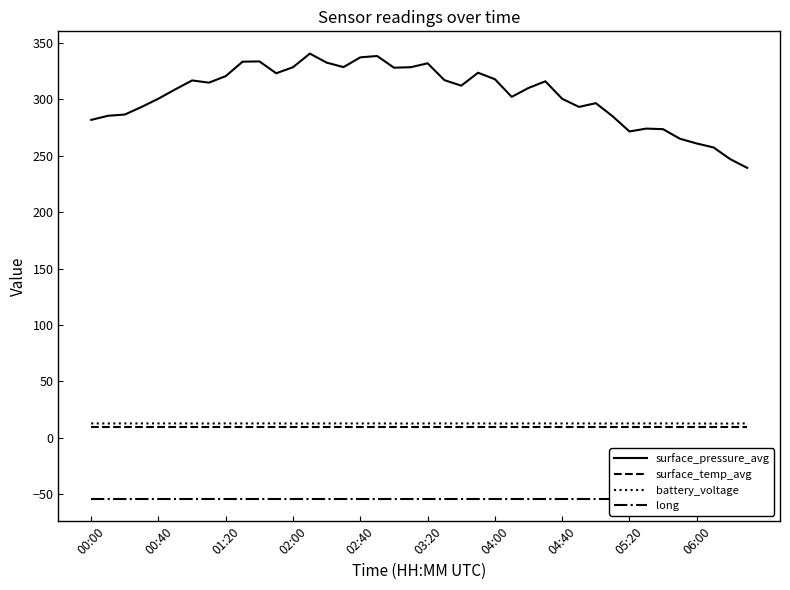

The surface_pressure_avg series shows 145.9 at 03:20. True or false?

False